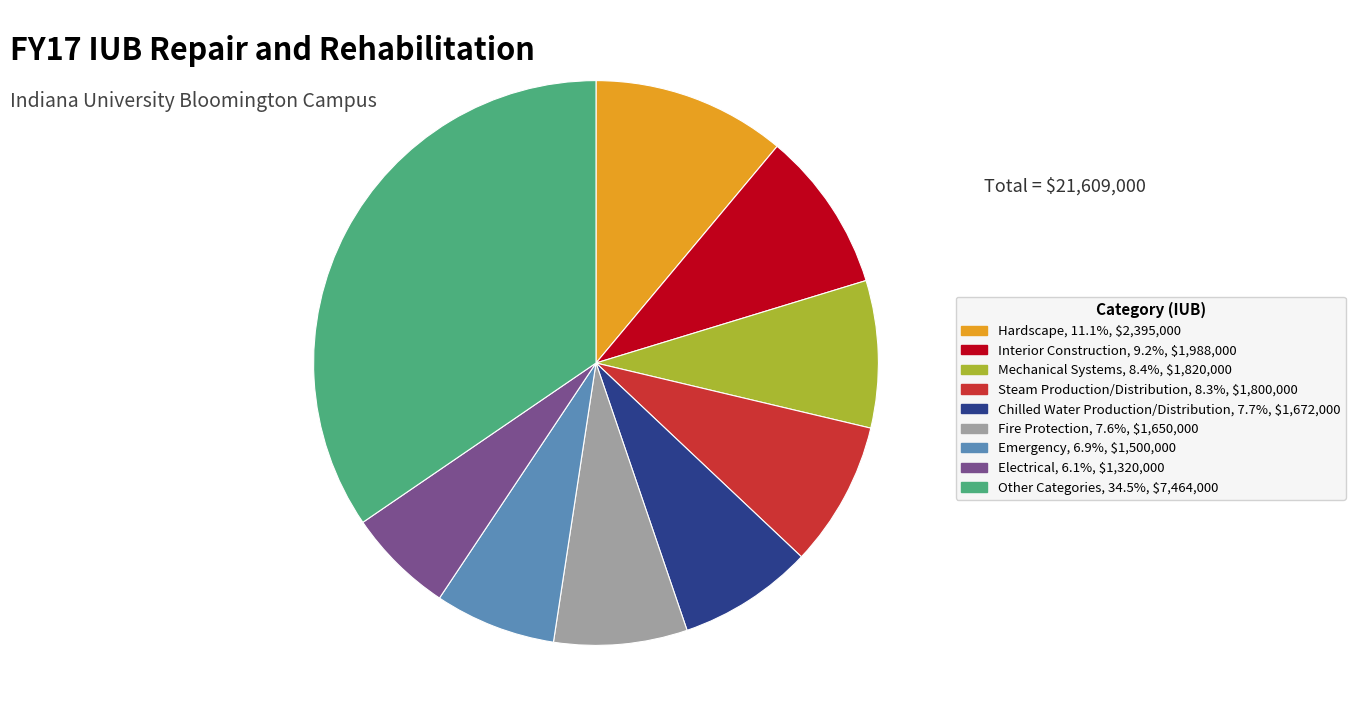

Is there a majority slice in this chart?

No